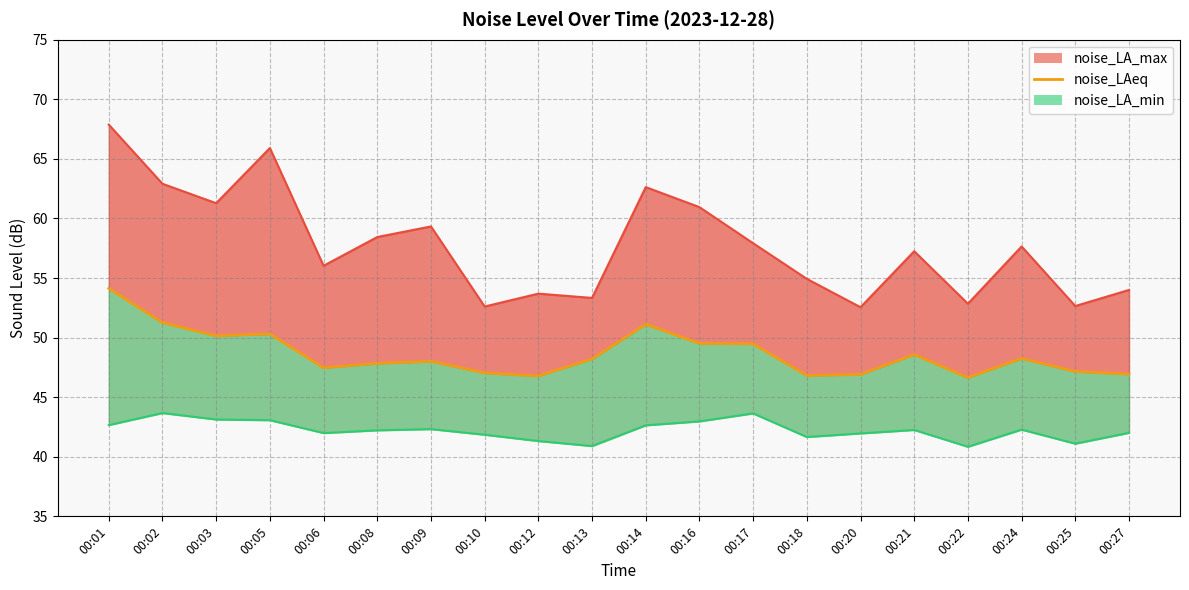

What is the change in value from 00:12 to 00:16?

+2.7